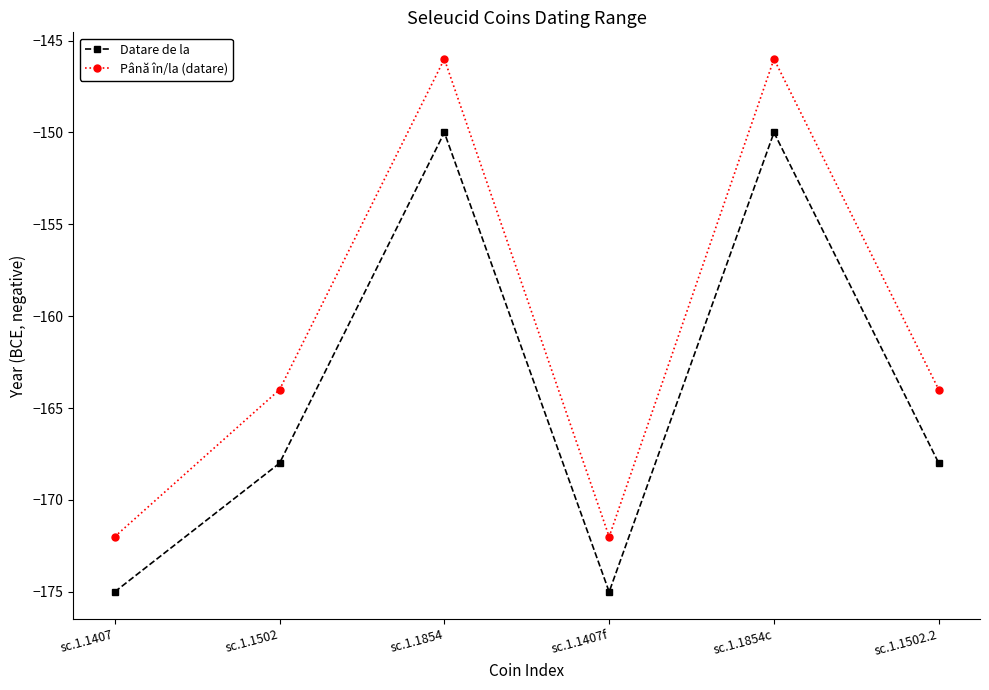

How many lines are shown in the chart?

2